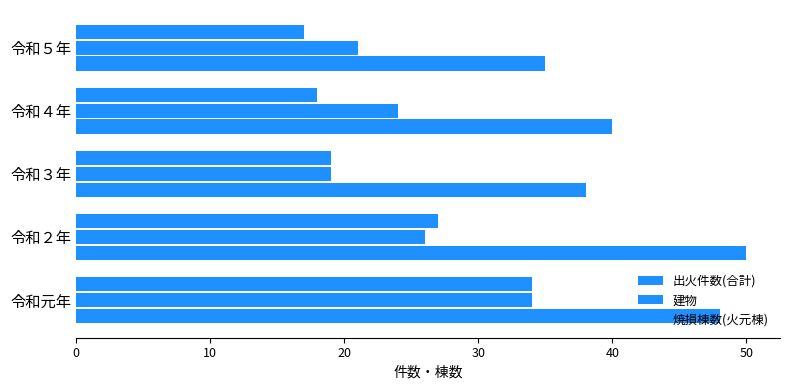

How many data points does each series have?

5